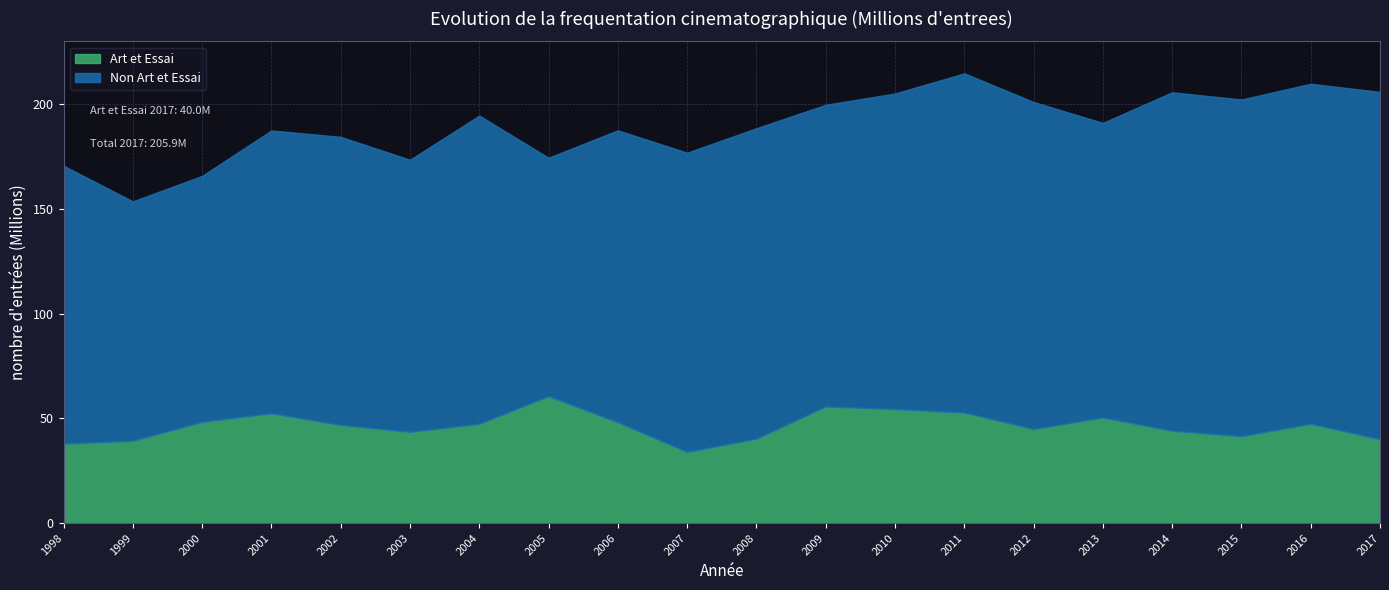

How many values in the Art et Essai series exceed 47377678?

9